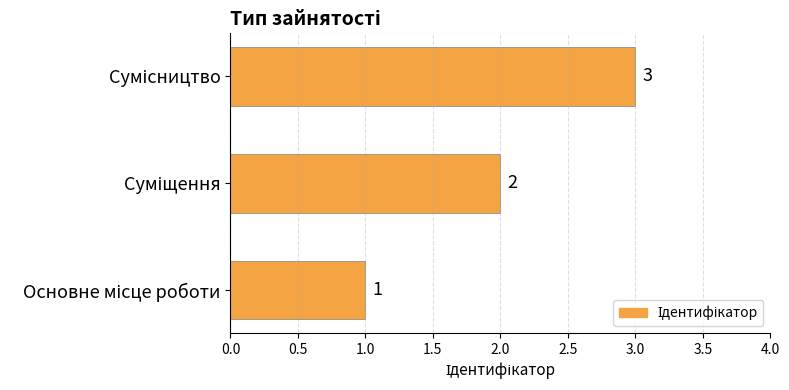

Count the values in the range 1 to 3.

3